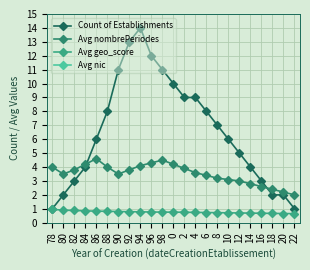

Where is the first local maximum for Count of Establishments?

94